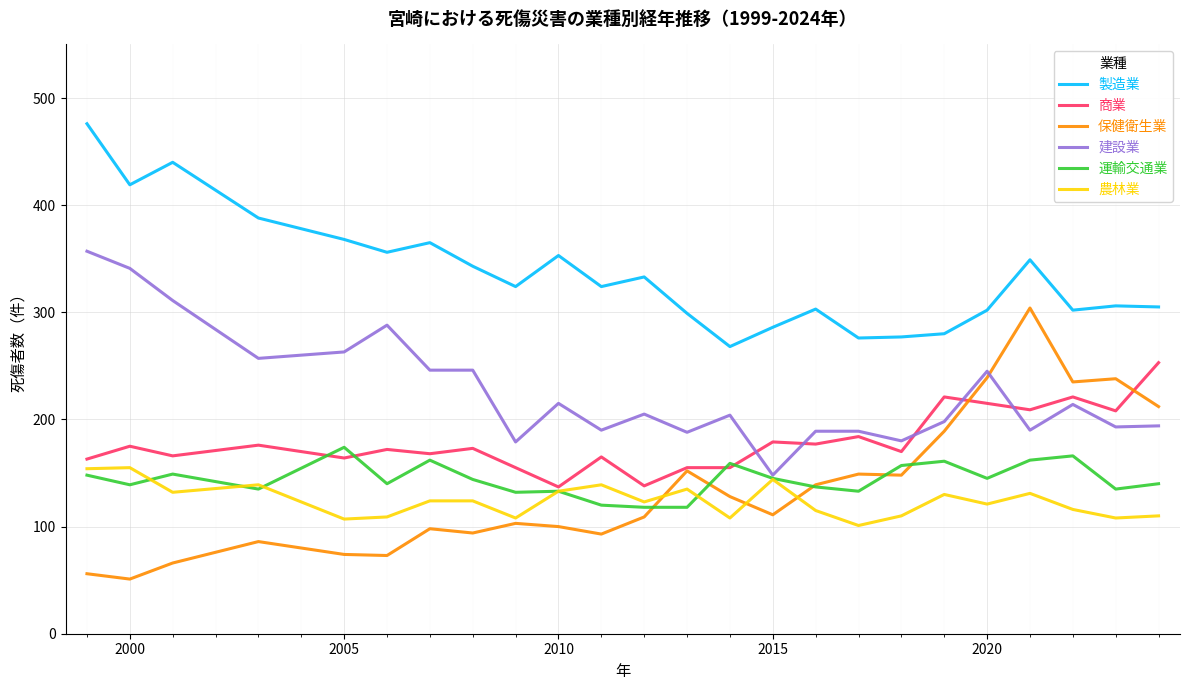

What is the highest value of the 製造業 series?

476